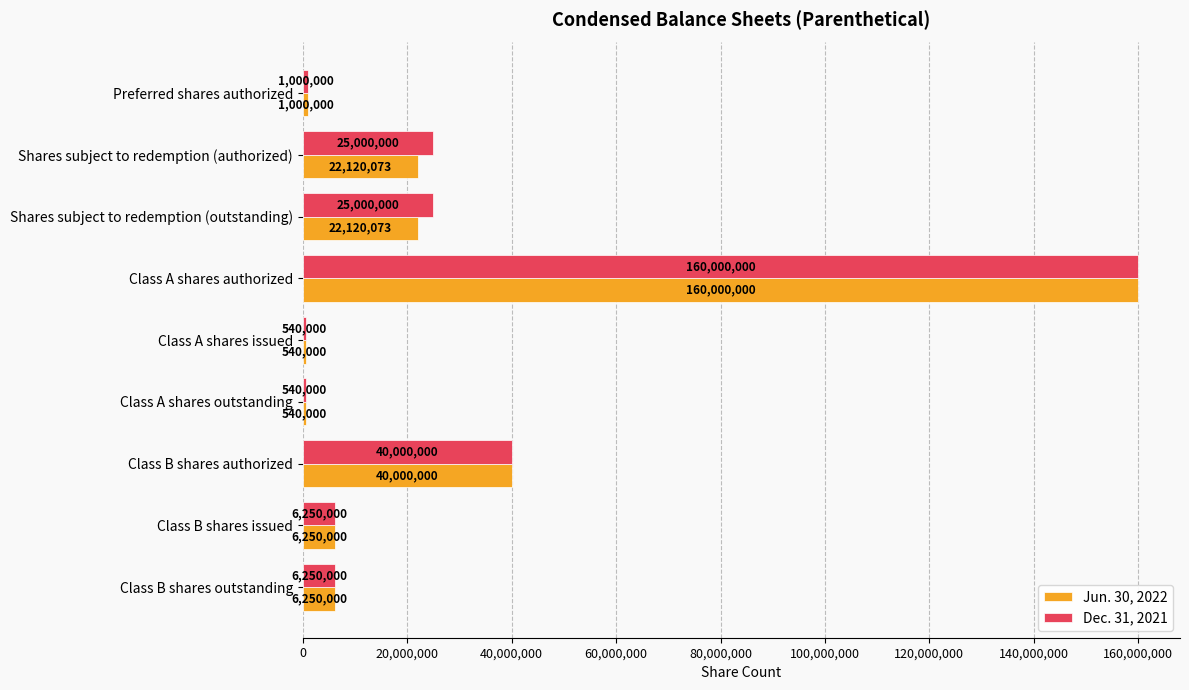

What is the minimum value for Dec. 31, 2021?

540000